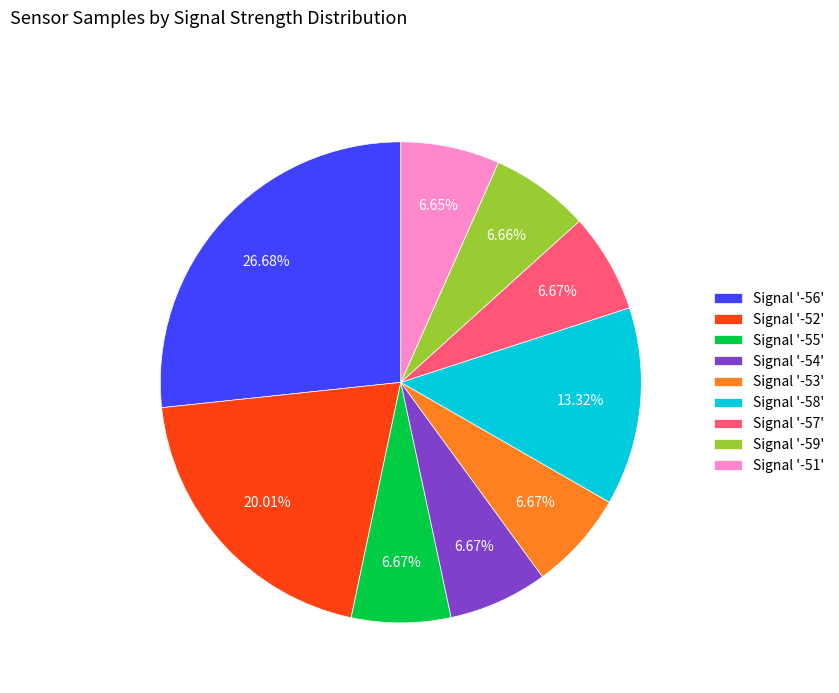

Is Signal '-53' the majority of the pie?

No